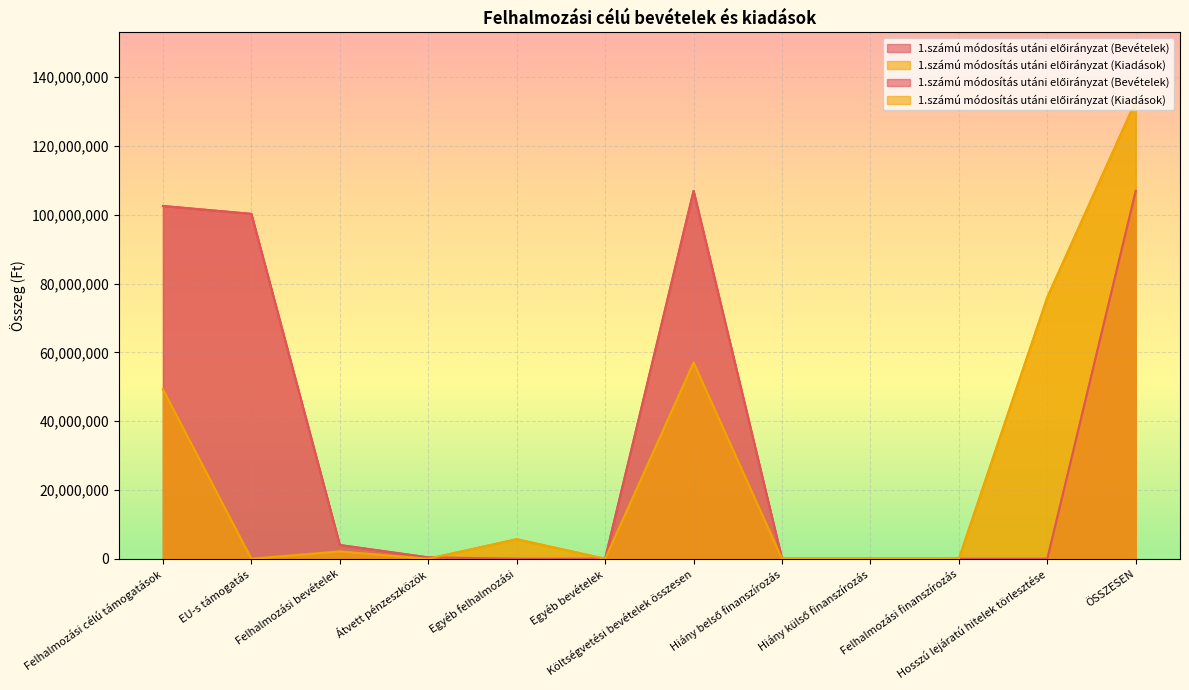

Which category has the lowest value across all series?

Egyéb felhalmozási